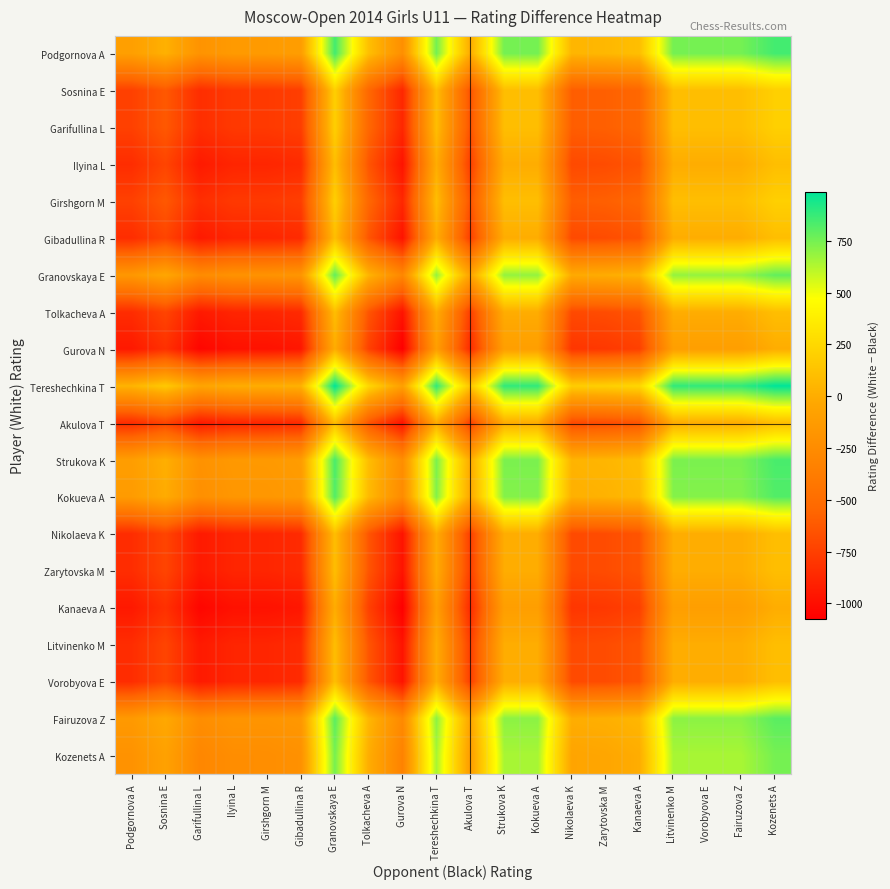

Reading left to right, list all the values displayed in this chart.

Podgornova A: Podgornova A=-96	Sosnina E=24	Garifullina L=-191	Ilyina L=-135	Girshgorn M=-132	Gibadullina R=-107	Granovskaya E=849	Tolkacheva A=106	Gurova N=-224	Tereshechkina T=749	Akulova T=-5	Strukova K=749	Kokueva A=749	Nikolaeva K=50	Zarytovska M=62	Kanaeva A=103	Litvinenko M=749	Vorobyova E=749	Fairuzova Z=749	Kozenets A=849
Sosnina E: Podgornova A=-745	Sosnina E=-625	Garifullina L=-840	Ilyina L=-784	Girshgorn M=-781	Gibadullina R=-756	Granovskaya E=200	Tolkacheva A=-543	Gurova N=-873	Tereshechkina T=100	Akulova T=-654	Strukova K=100	Kokueva A=100	Nikolaeva K=-599	Zarytovska M=-587	Kanaeva A=-546	Litvinenko M=100	Vorobyova E=100	Fairuzova Z=100	Kozenets A=200
Garifullina L: Podgornova A=-745	Sosnina E=-625	Garifullina L=-840	Ilyina L=-784	Girshgorn M=-781	Gibadullina R=-756	Granovskaya E=200	Tolkacheva A=-543	Gurova N=-873	Tereshechkina T=100	Akulova T=-654	Strukova K=100	Kokueva A=100	Nikolaeva K=-599	Zarytovska M=-587	Kanaeva A=-546	Litvinenko M=100	Vorobyova E=100	Fairuzova Z=100	Kozenets A=200
Ilyina L: Podgornova A=-845	Sosnina E=-725	Garifullina L=-940	Ilyina L=-884	Girshgorn M=-881	Gibadullina R=-856	Granovskaya E=100	Tolkacheva A=-643	Gurova N=-973	Tereshechkina T=0	Akulova T=-754	Strukova K=0	Kokueva A=0	Nikolaeva K=-699	Zarytovska M=-687	Kanaeva A=-646	Litvinenko M=0	Vorobyova E=0	Fairuzova Z=0	Kozenets A=100
Girshgorn M: Podgornova A=-745	Sosnina E=-625	Garifullina L=-840	Ilyina L=-784	Girshgorn M=-781	Gibadullina R=-756	Granovskaya E=200	Tolkacheva A=-543	Gurova N=-873	Tereshechkina T=100	Akulova T=-654	Strukova K=100	Kokueva A=100	Nikolaeva K=-599	Zarytovska M=-587	Kanaeva A=-546	Litvinenko M=100	Vorobyova E=100	Fairuzova Z=100	Kozenets A=200
Gibadullina R: Podgornova A=-845	Sosnina E=-725	Garifullina L=-940	Ilyina L=-884	Girshgorn M=-881	Gibadullina R=-856	Granovskaya E=100	Tolkacheva A=-643	Gurova N=-973	Tereshechkina T=0	Akulova T=-754	Strukova K=0	Kokueva A=0	Nikolaeva K=-699	Zarytovska M=-687	Kanaeva A=-646	Litvinenko M=0	Vorobyova E=0	Fairuzova Z=0	Kozenets A=100
Granovskaya E: Podgornova A=-158	Sosnina E=-38	Garifullina L=-253	Ilyina L=-197	Girshgorn M=-194	Gibadullina R=-169	Granovskaya E=787	Tolkacheva A=44	Gurova N=-286	Tereshechkina T=687	Akulova T=-67	Strukova K=687	Kokueva A=687	Nikolaeva K=-12	Zarytovska M=0	Kanaeva A=41	Litvinenko M=687	Vorobyova E=687	Fairuzova Z=687	Kozenets A=787
Tolkacheva A: Podgornova A=-845	Sosnina E=-725	Garifullina L=-940	Ilyina L=-884	Girshgorn M=-881	Gibadullina R=-856	Granovskaya E=100	Tolkacheva A=-643	Gurova N=-973	Tereshechkina T=0	Akulova T=-754	Strukova K=0	Kokueva A=0	Nikolaeva K=-699	Zarytovska M=-687	Kanaeva A=-646	Litvinenko M=0	Vorobyova E=0	Fairuzova Z=0	Kozenets A=100
Gurova N: Podgornova A=-945	Sosnina E=-825	Garifullina L=-1040	Ilyina L=-984	Girshgorn M=-981	Gibadullina R=-956	Granovskaya E=0	Tolkacheva A=-743	Gurova N=-1073	Tereshechkina T=-100	Akulova T=-854	Strukova K=-100	Kokueva A=-100	Nikolaeva K=-799	Zarytovska M=-787	Kanaeva A=-746	Litvinenko M=-100	Vorobyova E=-100	Fairuzova Z=-100	Kozenets A=0
Tereshechkina T: Podgornova A=42	Sosnina E=162	Garifullina L=-53	Ilyina L=3	Girshgorn M=6	Gibadullina R=31	Granovskaya E=987	Tolkacheva A=244	Gurova N=-86	Tereshechkina T=887	Akulova T=133	Strukova K=887	Kokueva A=887	Nikolaeva K=188	Zarytovska M=200	Kanaeva A=241	Litvinenko M=887	Vorobyova E=887	Fairuzova Z=887	Kozenets A=987
Akulova T: Podgornova A=-845	Sosnina E=-725	Garifullina L=-940	Ilyina L=-884	Girshgorn M=-881	Gibadullina R=-856	Granovskaya E=100	Tolkacheva A=-643	Gurova N=-973	Tereshechkina T=0	Akulova T=-754	Strukova K=0	Kokueva A=0	Nikolaeva K=-699	Zarytovska M=-687	Kanaeva A=-646	Litvinenko M=0	Vorobyova E=0	Fairuzova Z=0	Kozenets A=100
Strukova K: Podgornova A=-108	Sosnina E=12	Garifullina L=-203	Ilyina L=-147	Girshgorn M=-144	Gibadullina R=-119	Granovskaya E=837	Tolkacheva A=94	Gurova N=-236	Tereshechkina T=737	Akulova T=-17	Strukova K=737	Kokueva A=737	Nikolaeva K=38	Zarytovska M=50	Kanaeva A=91	Litvinenko M=737	Vorobyova E=737	Fairuzova Z=737	Kozenets A=837
Kokueva A: Podgornova A=-126	Sosnina E=-6	Garifullina L=-221	Ilyina L=-165	Girshgorn M=-162	Gibadullina R=-137	Granovskaya E=819	Tolkacheva A=76	Gurova N=-254	Tereshechkina T=719	Akulova T=-35	Strukova K=719	Kokueva A=719	Nikolaeva K=20	Zarytovska M=32	Kanaeva A=73	Litvinenko M=719	Vorobyova E=719	Fairuzova Z=719	Kozenets A=819
Nikolaeva K: Podgornova A=-845	Sosnina E=-725	Garifullina L=-940	Ilyina L=-884	Girshgorn M=-881	Gibadullina R=-856	Granovskaya E=100	Tolkacheva A=-643	Gurova N=-973	Tereshechkina T=0	Akulova T=-754	Strukova K=0	Kokueva A=0	Nikolaeva K=-699	Zarytovska M=-687	Kanaeva A=-646	Litvinenko M=0	Vorobyova E=0	Fairuzova Z=0	Kozenets A=100
Zarytovska M: Podgornova A=-845	Sosnina E=-725	Garifullina L=-940	Ilyina L=-884	Girshgorn M=-881	Gibadullina R=-856	Granovskaya E=100	Tolkacheva A=-643	Gurova N=-973	Tereshechkina T=0	Akulova T=-754	Strukova K=0	Kokueva A=0	Nikolaeva K=-699	Zarytovska M=-687	Kanaeva A=-646	Litvinenko M=0	Vorobyova E=0	Fairuzova Z=0	Kozenets A=100
Kanaeva A: Podgornova A=-945	Sosnina E=-825	Garifullina L=-1040	Ilyina L=-984	Girshgorn M=-981	Gibadullina R=-956	Granovskaya E=0	Tolkacheva A=-743	Gurova N=-1073	Tereshechkina T=-100	Akulova T=-854	Strukova K=-100	Kokueva A=-100	Nikolaeva K=-799	Zarytovska M=-787	Kanaeva A=-746	Litvinenko M=-100	Vorobyova E=-100	Fairuzova Z=-100	Kozenets A=0
Litvinenko M: Podgornova A=-845	Sosnina E=-725	Garifullina L=-940	Ilyina L=-884	Girshgorn M=-881	Gibadullina R=-856	Granovskaya E=100	Tolkacheva A=-643	Gurova N=-973	Tereshechkina T=0	Akulova T=-754	Strukova K=0	Kokueva A=0	Nikolaeva K=-699	Zarytovska M=-687	Kanaeva A=-646	Litvinenko M=0	Vorobyova E=0	Fairuzova Z=0	Kozenets A=100
Vorobyova E: Podgornova A=-845	Sosnina E=-725	Garifullina L=-940	Ilyina L=-884	Girshgorn M=-881	Gibadullina R=-856	Granovskaya E=100	Tolkacheva A=-643	Gurova N=-973	Tereshechkina T=0	Akulova T=-754	Strukova K=0	Kokueva A=0	Nikolaeva K=-699	Zarytovska M=-687	Kanaeva A=-646	Litvinenko M=0	Vorobyova E=0	Fairuzova Z=0	Kozenets A=100
Fairuzova Z: Podgornova A=-143	Sosnina E=-23	Garifullina L=-238	Ilyina L=-182	Girshgorn M=-179	Gibadullina R=-154	Granovskaya E=802	Tolkacheva A=59	Gurova N=-271	Tereshechkina T=702	Akulova T=-52	Strukova K=702	Kokueva A=702	Nikolaeva K=3	Zarytovska M=15	Kanaeva A=56	Litvinenko M=702	Vorobyova E=702	Fairuzova Z=702	Kozenets A=802
Kozenets A: Podgornova A=-199	Sosnina E=-79	Garifullina L=-294	Ilyina L=-238	Girshgorn M=-235	Gibadullina R=-210	Granovskaya E=746	Tolkacheva A=3	Gurova N=-327	Tereshechkina T=646	Akulova T=-108	Strukova K=646	Kokueva A=646	Nikolaeva K=-53	Zarytovska M=-41	Kanaeva A=0	Litvinenko M=646	Vorobyova E=646	Fairuzova Z=646	Kozenets A=746